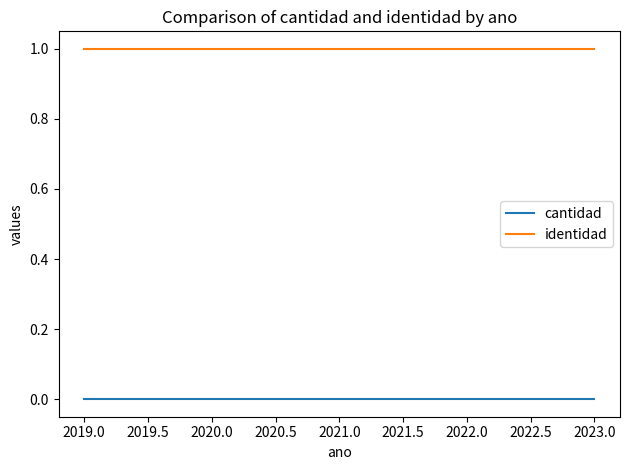

Which series has the largest total across all categories?

identidad